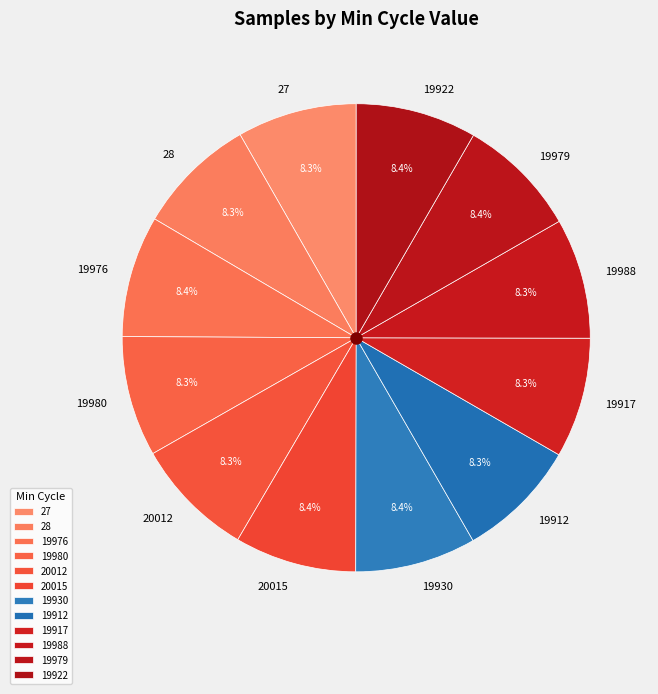

Does 19917 represent more than half of the total?

No